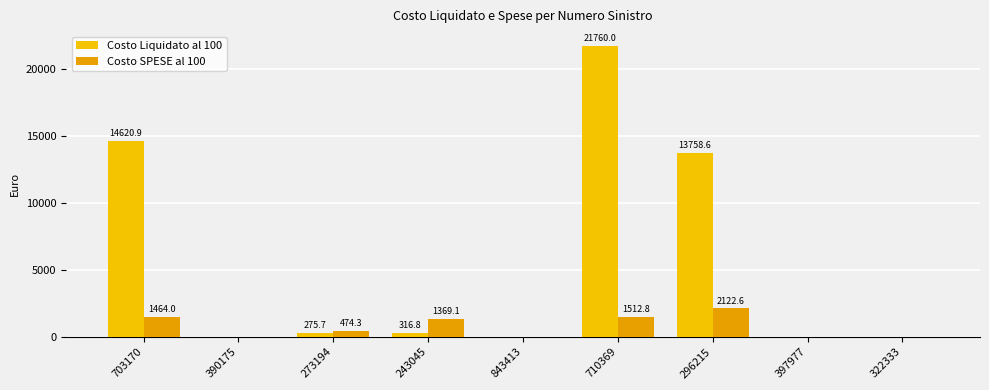

How many values in Costo SPESE al 100 are above zero?

5